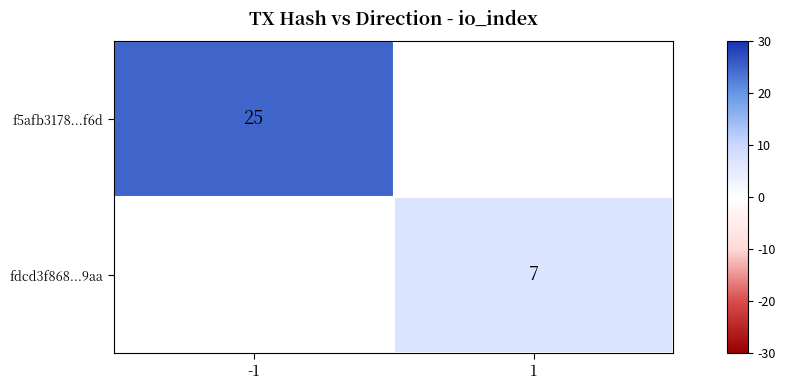

The value of fdcd3f868...9aa at 1 is 3. True or false?

False